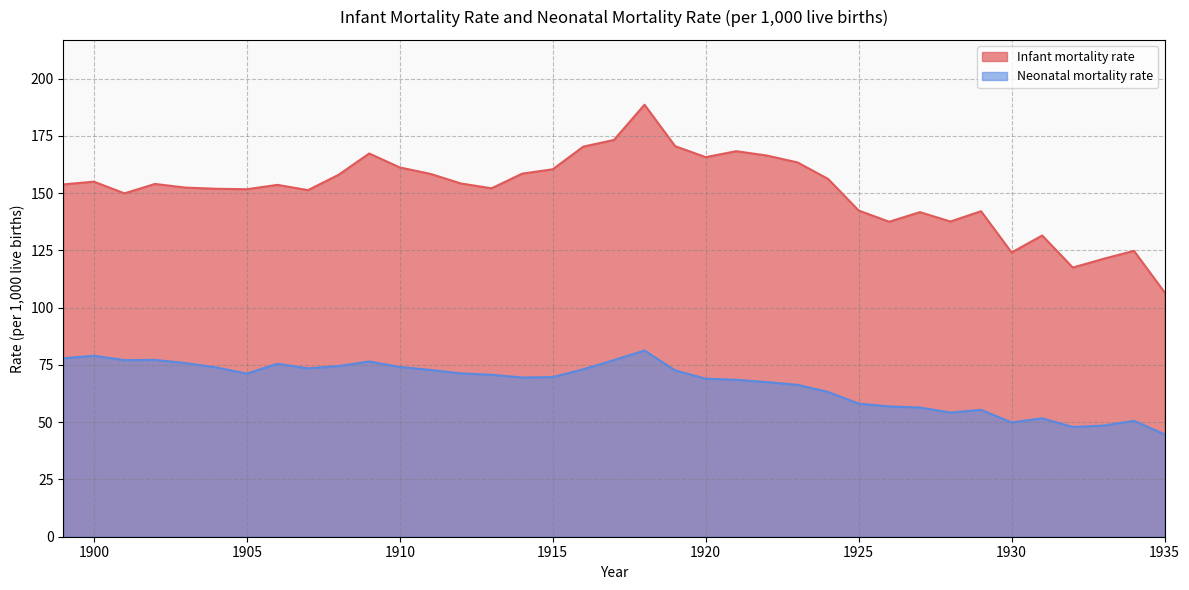

Is the value of Infant mortality rate at 1908 greater than the value of Neonatal mortality rate at 1903?

Yes